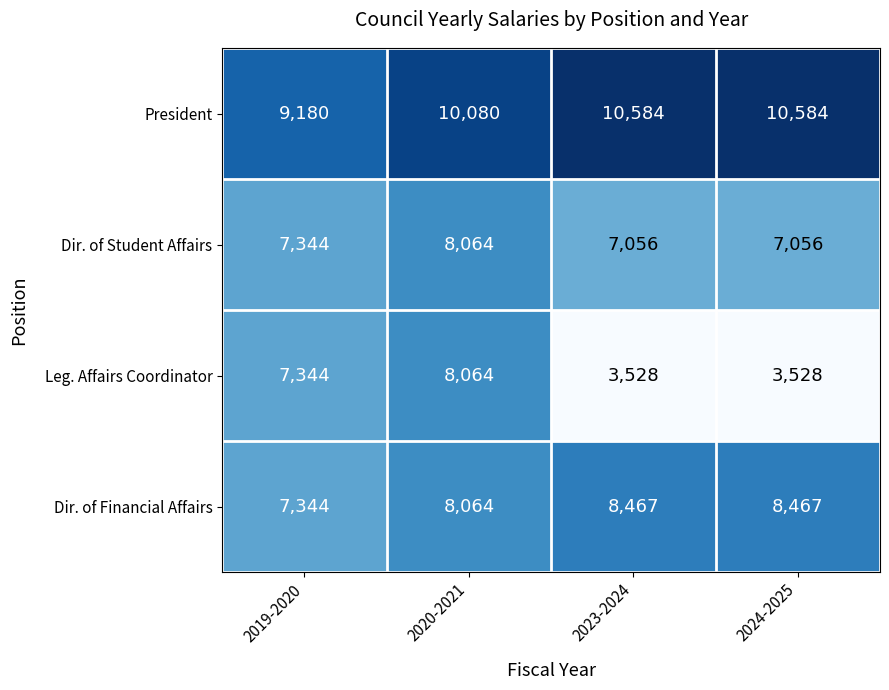

How many distinct data groups are displayed?

4